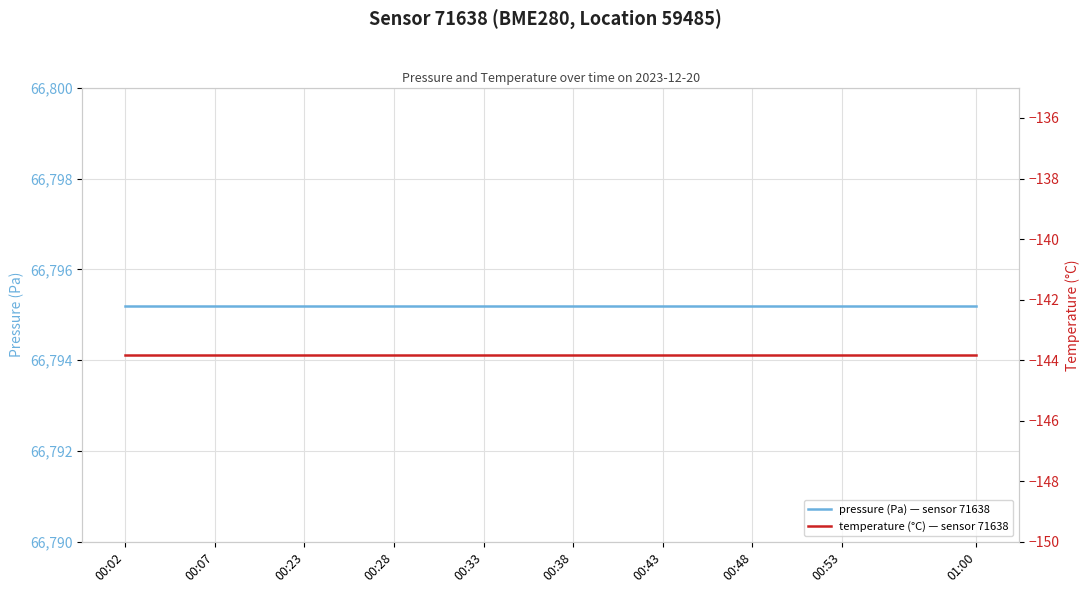

What is the difference between the highest and lowest values at 00:38?

66939.0